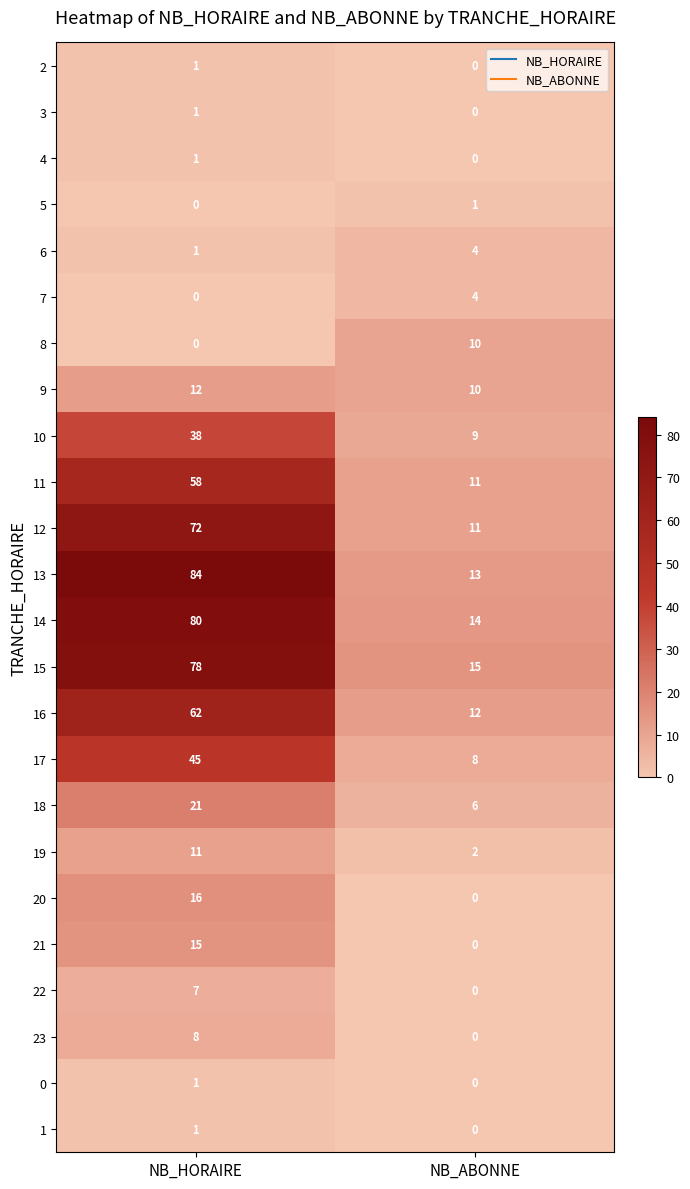

Read the 12 value at NB_ABONNE.

11